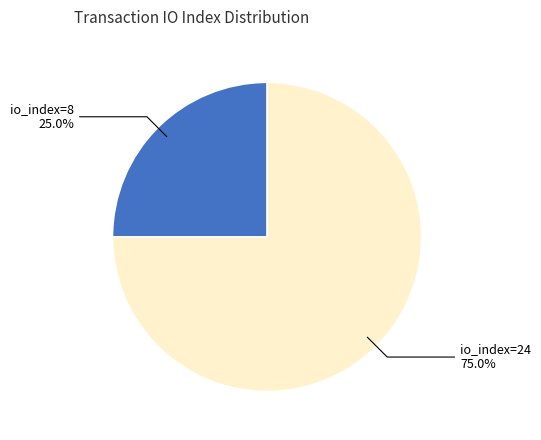

Count the number of slices in the pie.

2